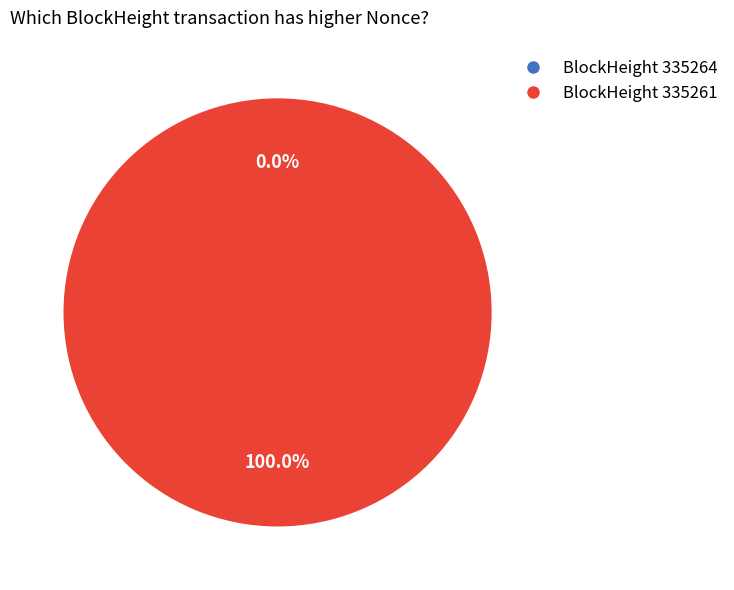

To the nearest percent, what is the difference between the 335264 and 335261 slice percentages?

100%